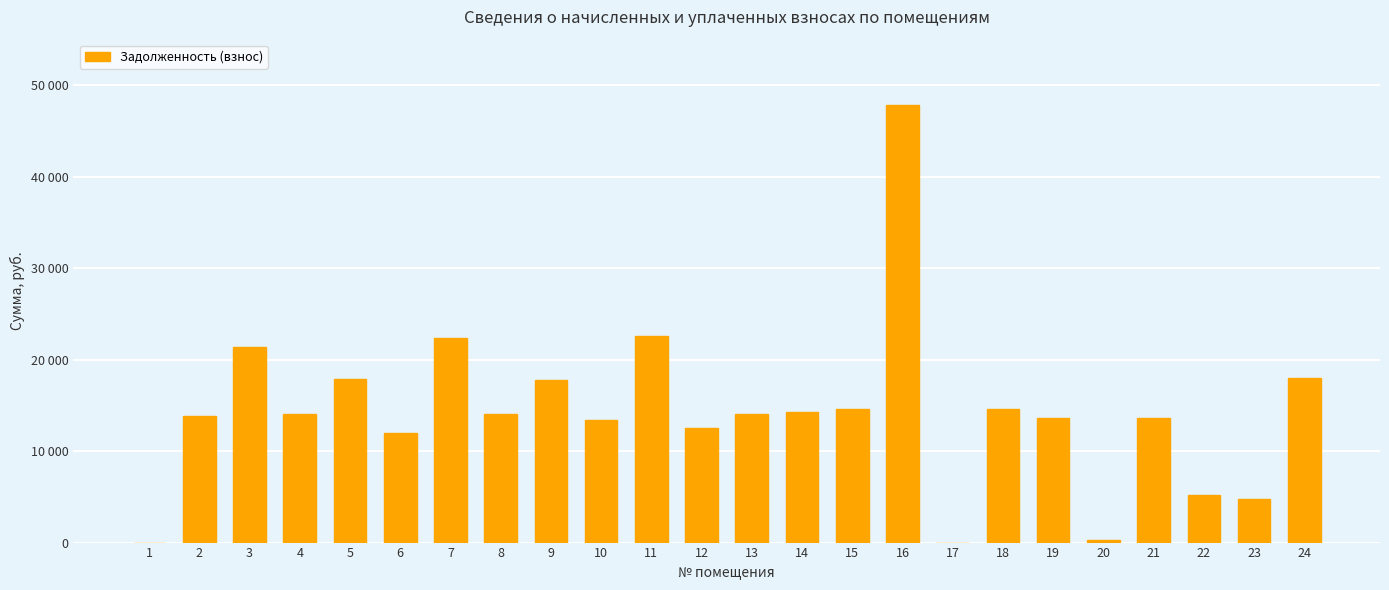

At which label is the value closest to 23908?

11